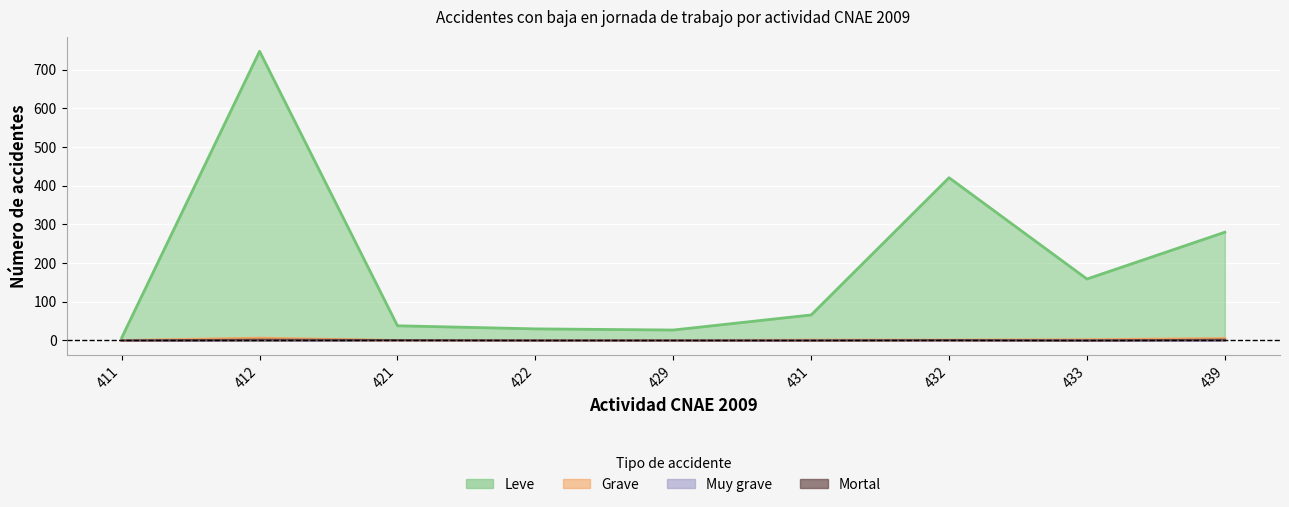

True or false: Muy grave and Grave cross at least once.

False